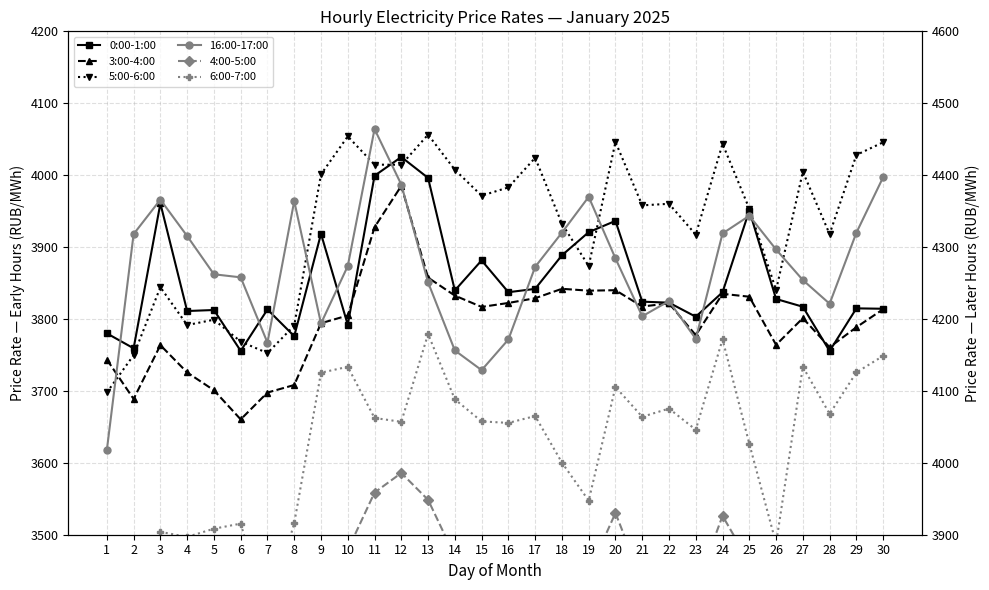

Reading right to left, what are all the values shown in this chart?

0:00-1:00: 30=3814.2	29=3814.8	28=3755.4	27=3817.0	26=3827.8	25=3950.8	24=3837.2	23=3803.2	22=3822.7	21=3824.1	20=3936.4	19=3920.7	18=3888.6	17=3841.9	16=3837.2	15=3881.5	14=3839.7	13=3996.2	12=4025.2	11=3999.2	10=3791.9	9=3918.4	8=3776.1	7=3813.2	6=3755.7	5=3812.5	4=3811.1	3=3960.7	2=3759.2	1=3780.0
3:00-4:00: 30=3813.6	29=3788.5	28=3760.7	27=3801.2	26=3764.0	25=3831.0	24=3835.0	23=3777.5	22=3821.7	21=3817.3	20=3840.0	19=3839.4	18=3842.0	17=3828.9	16=3822.3	15=3816.8	14=3832.5	13=3857.5	12=3985.1	11=3927.6	10=3804.9	9=3794.1	8=3708.2	7=3697.7	6=3660.3	5=3700.9	4=3725.6	3=3763.6	2=3688.8	1=3743.6
5:00-6:00: 30=4045.7	29=4028.1	28=3918.1	27=4004.7	26=3840.2	25=3953.3	24=4043.6	23=3917.3	22=3960.2	21=3958.0	20=4046.2	19=3873.6	18=3932.4	17=4024.1	16=3983.0	15=3971.5	14=4007.5	13=4056.4	12=4014.5	11=4014.6	10=4053.9	9=4001.2	8=3790.8	7=3752.6	6=3768.6	5=3799.0	4=3791.5	3=3844.2	2=3749.7	1=3697.8
16:00-17:00: 30=4397.2	29=4320.0	28=4221.2	27=4254.1	26=4296.6	25=4343.5	24=4318.9	23=4172.4	22=4225.0	21=4203.8	20=4284.3	19=4369.9	18=4320.1	17=4272.5	16=4171.5	15=4128.9	14=4156.3	13=4251.0	12=4387.0	11=4464.1	10=4273.6	9=4193.7	8=4364.0	7=4167.1	6=4257.9	5=4262.2	4=4315.4	3=4365.9	2=4318.1	1=4017.6
4:00-5:00: 30=3858.8	29=3830.8	28=3808.6	27=3843.4	26=3805.9	25=3861.6	24=3926.2	23=3825.1	22=3836.7	21=3834.8	20=3930.2	19=3847.2	18=3858.7	17=3842.9	16=3841.2	15=3858.9	14=3870.2	13=3948.5	12=3985.9	11=3958.6	10=3878.8	9=3862.6	8=3732.9	7=3720.0	6=3676.7	5=3742.4	4=3747.2	3=3771.2	2=3675.6	1=3695.3
6:00-7:00: 30=4148.7	29=4125.7	28=4068.0	27=4133.5	26=3887.8	25=4026.4	24=4171.8	23=4046.0	22=4075.4	21=4064.0	20=4105.5	19=3947.4	18=4000.3	17=4065.0	16=4055.5	15=4057.6	14=4088.3	13=4179.1	12=4057.0	11=4062.3	10=4133.5	9=4125.3	8=3916.0	7=3788.2	6=3915.4	5=3908.3	4=3897.0	3=3903.9	2=3752.7	1=3731.4